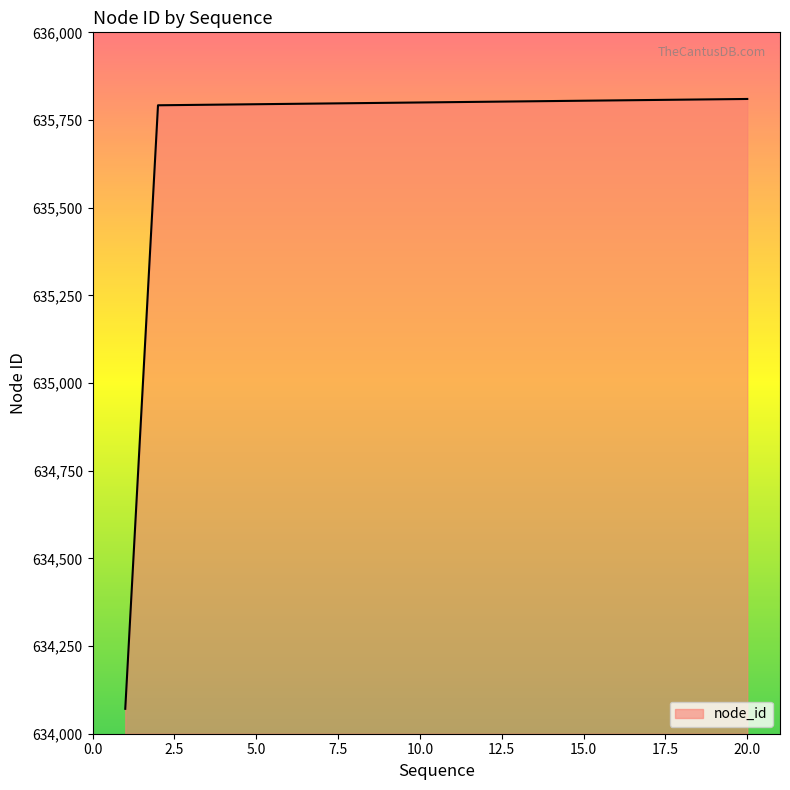

What is the difference between the maximum and minimum values?

1739